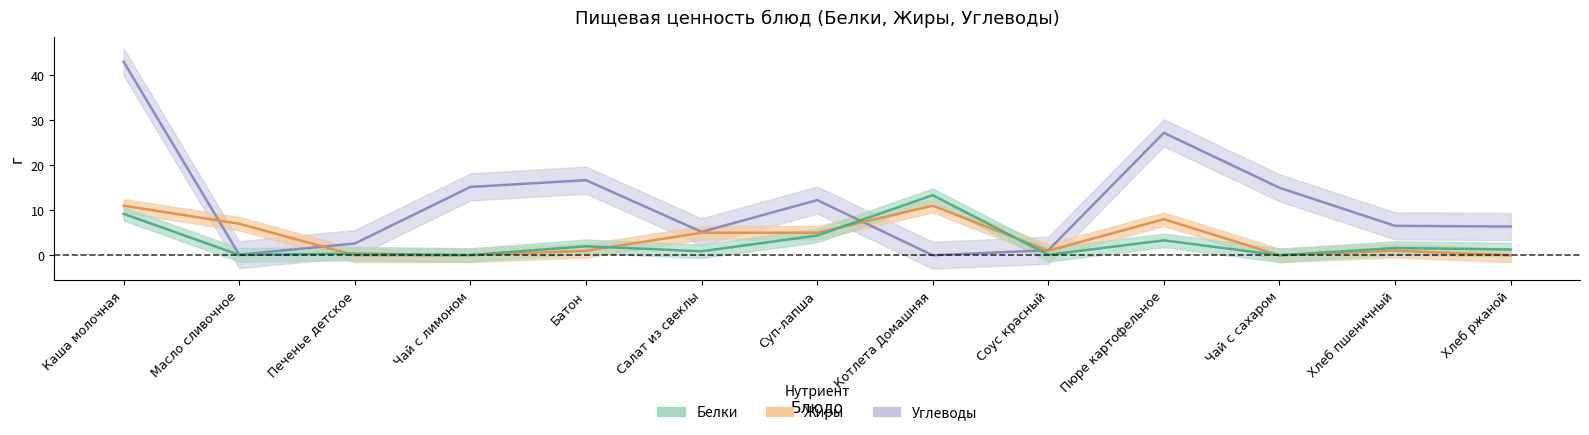

Count the number of data series in this chart.

3